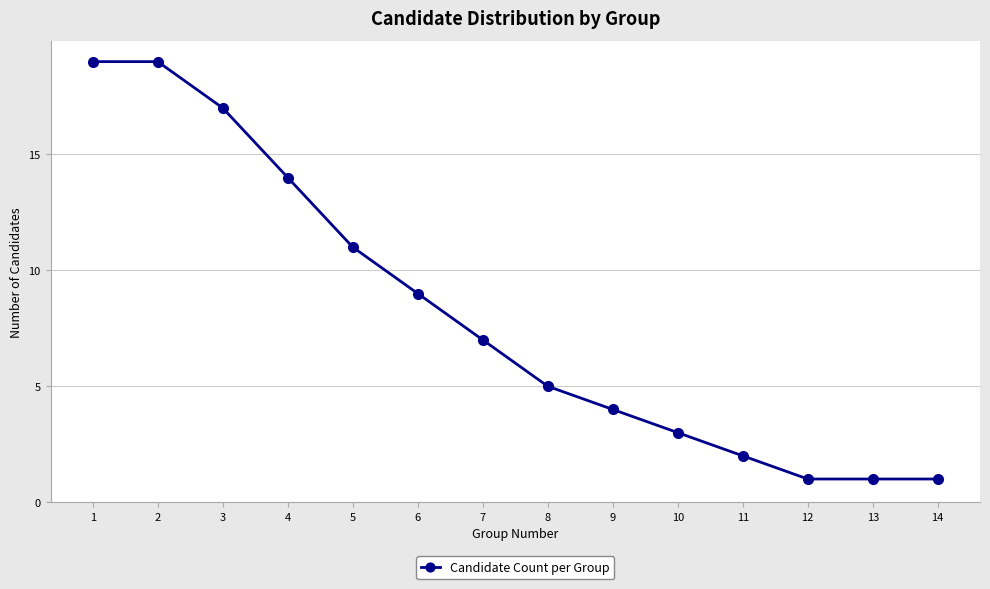

What is the average value?

8